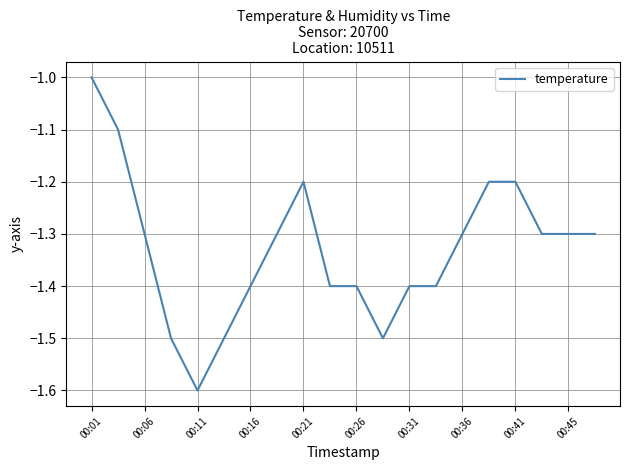

What is the difference between the maximum and minimum values?

0.6